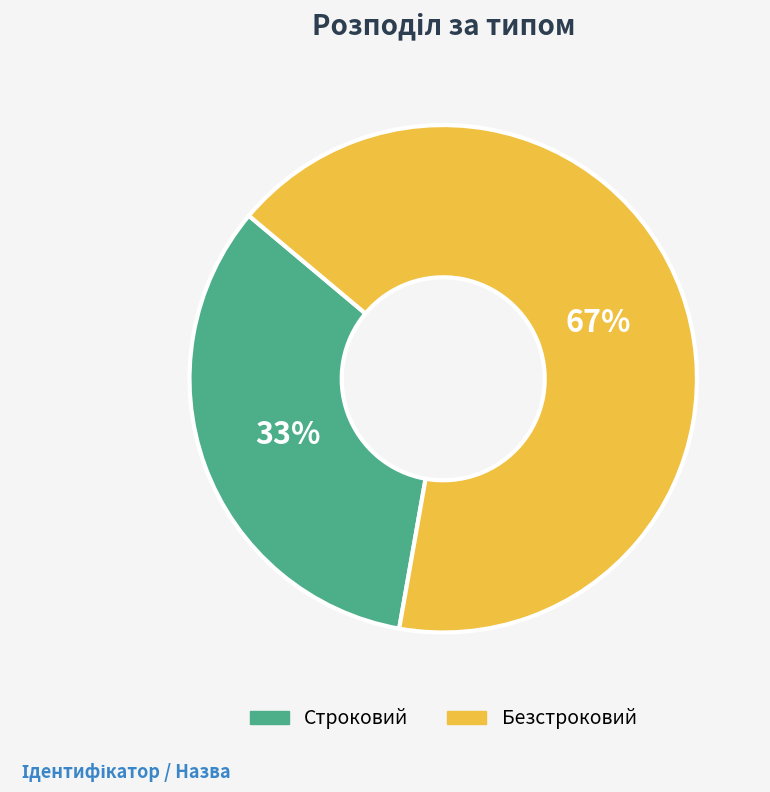

Which category has the smallest portion of the pie?

Строковий